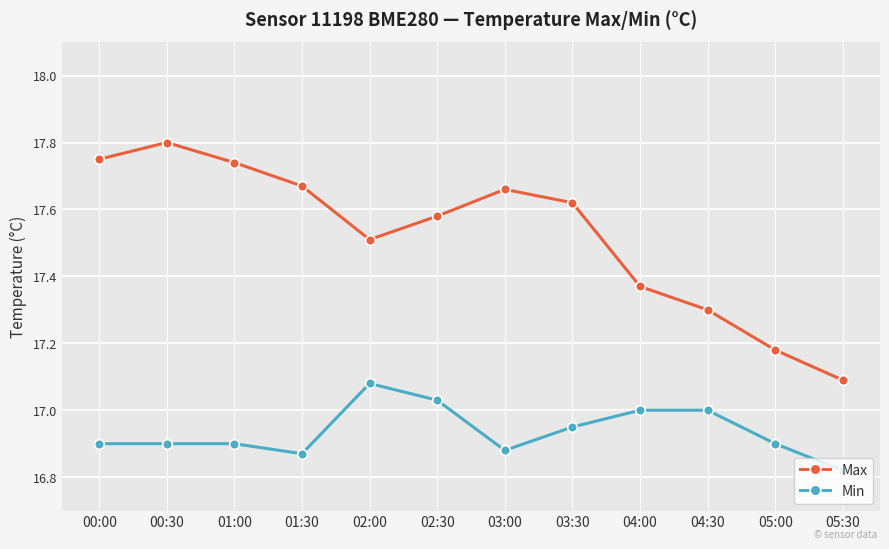

What are all the series names shown in the legend?

Max, Min